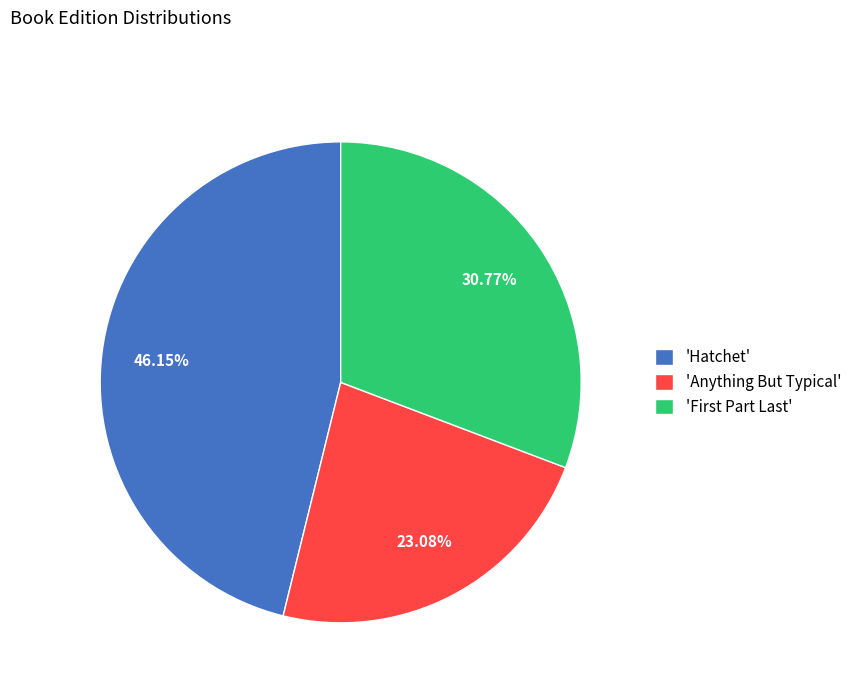

What is the ratio of the value at 'Hatchet' to the value at 'Anything But Typical'?

2.0